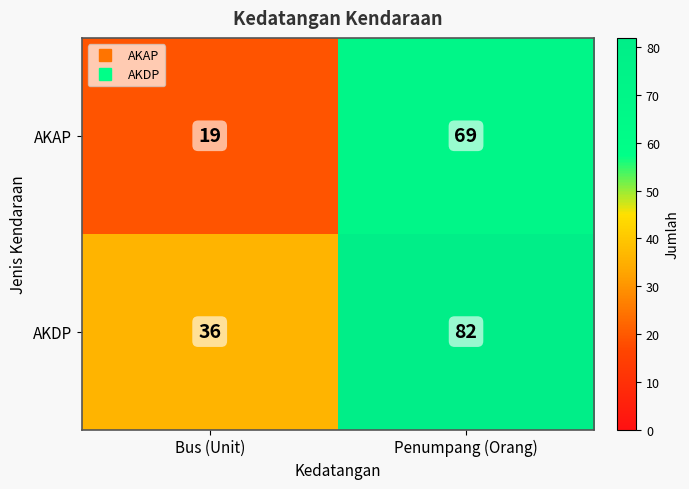

What is the average value of the AKDP series?

59